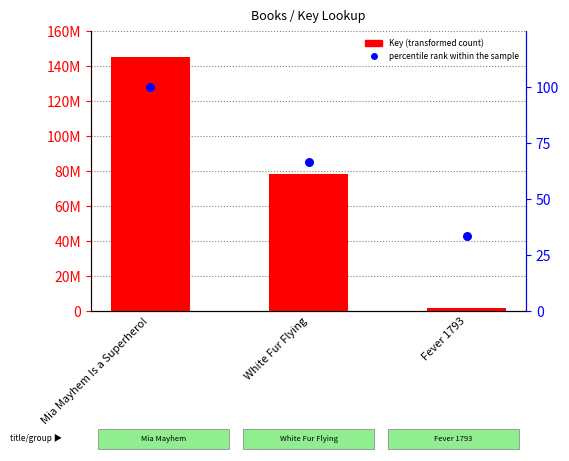

What is the total value across all series at Fever 1793?

1791943.3